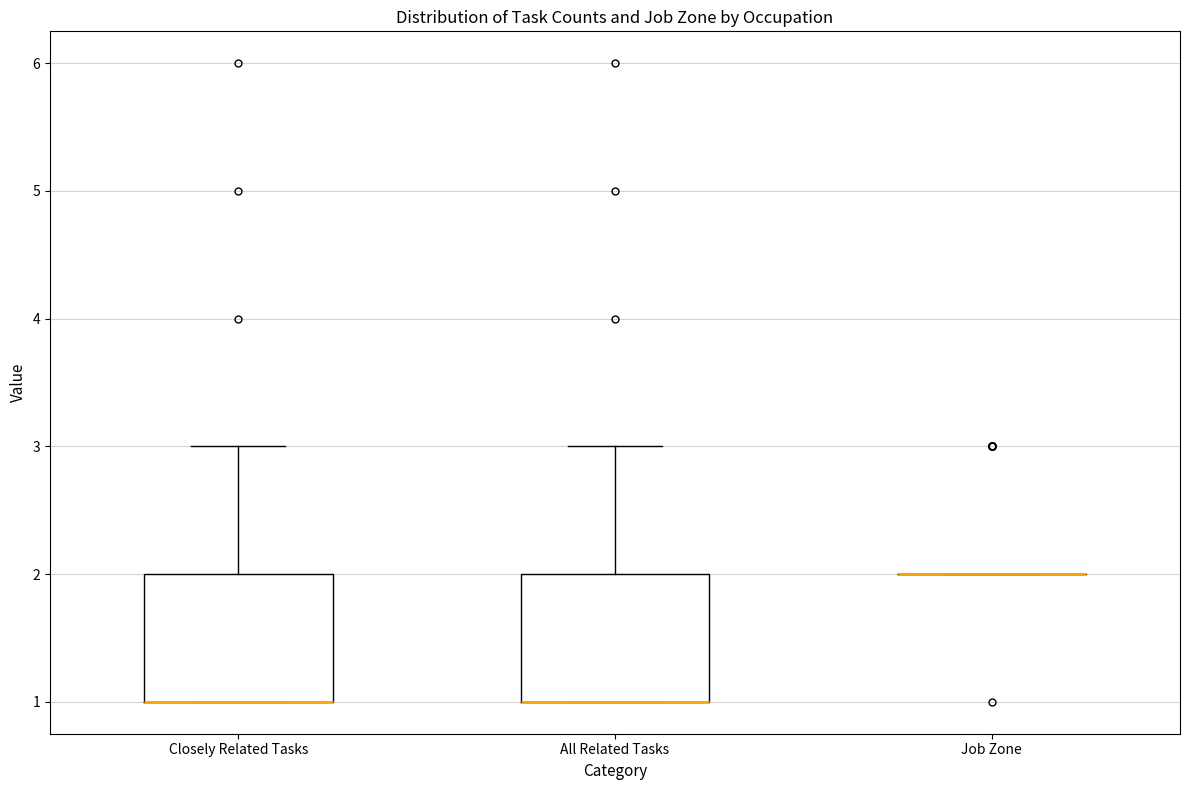

Where is the upper edge of the box for Closely Related Tasks on the y-axis? The values are not printed on the chart, so give them approximately, as read against the axis.

2